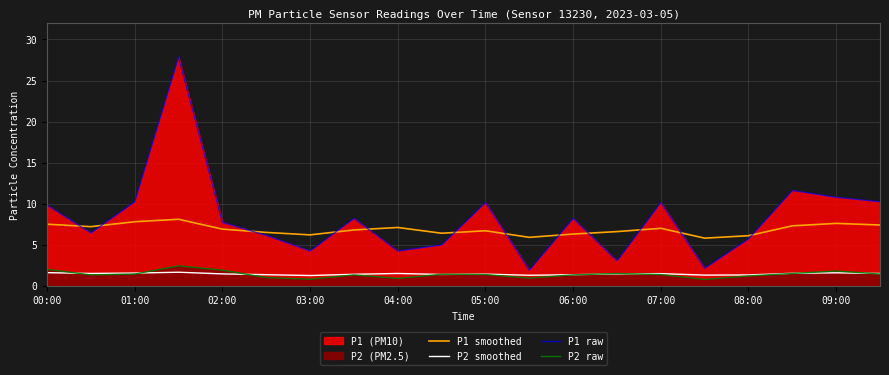

Reading left to right, list all the values displayed in this chart.

P1 smoothed: 7.5	7.2	7.8	8.1	6.9	6.5	6.2	6.8	7.1	6.4	6.7	5.9	6.3	6.6	7.0	5.8	6.1	7.3	7.6	7.4
P2 smoothed: 1.6	1.5	1.6	1.6	1.4	1.4	1.2	1.4	1.5	1.4	1.4	1.3	1.4	1.4	1.5	1.3	1.3	1.5	1.6	1.5
P1 raw: 9.8	6.4	10.2	27.8	7.7	6.1	4.2	8.2	4.2	5.0	10.1	1.9	8.2	3.0	10.1	2.1	5.7	11.6	10.8	10.2
P2 raw: 2.0	1.3	1.4	2.4	1.9	1.0	0.8	1.3	0.9	1.4	1.4	0.9	1.3	1.5	1.4	0.8	1.2	1.5	1.8	1.4